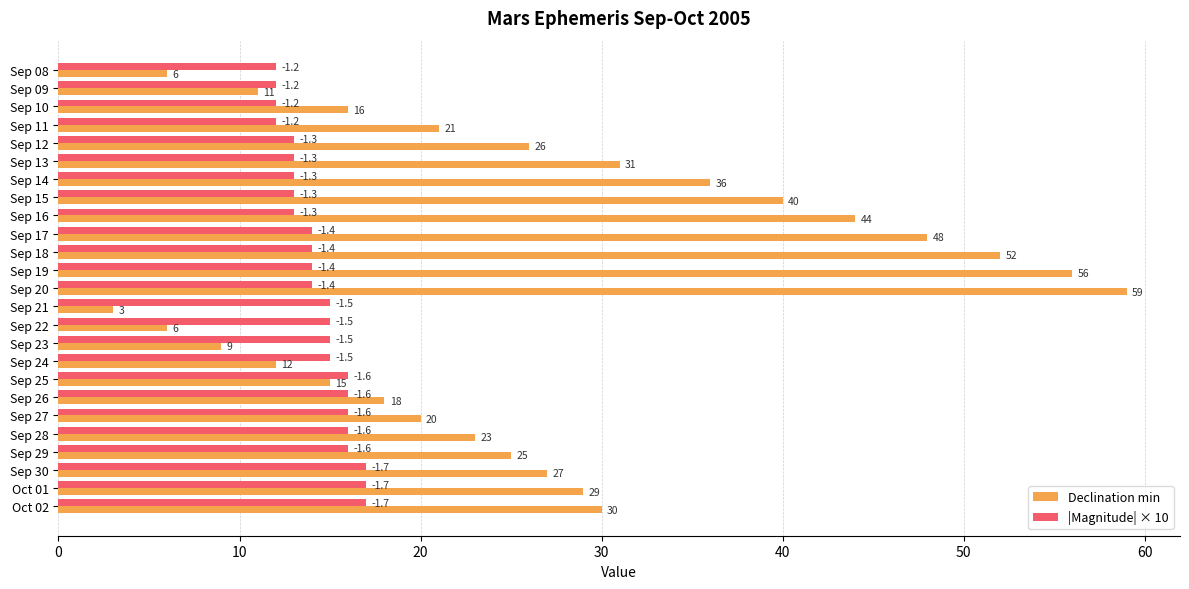

At Sep 21, list the series in order from largest to smallest.

|Magnitude| × 10, Declination min